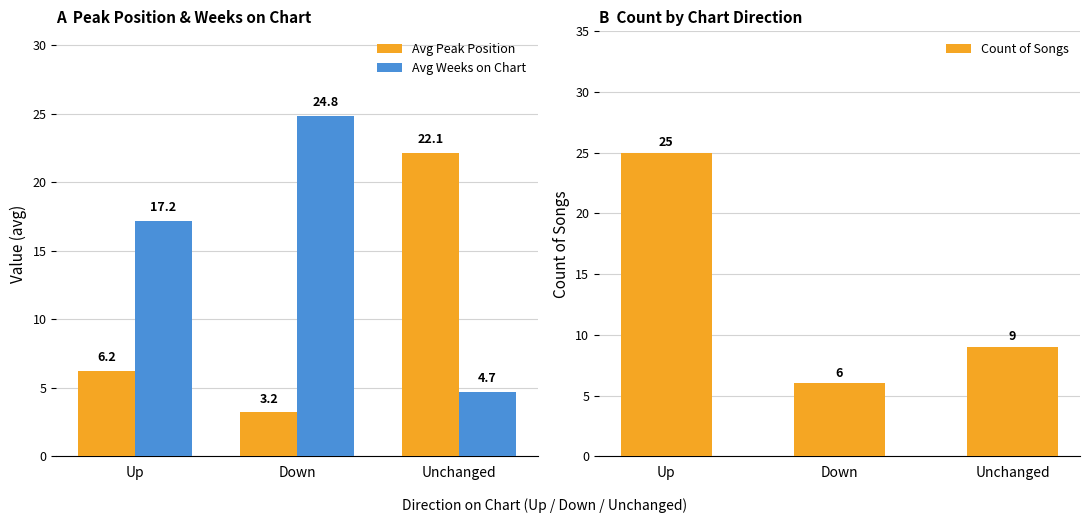

The value of Count of Songs at Unchanged is 9.0. True or false?

True